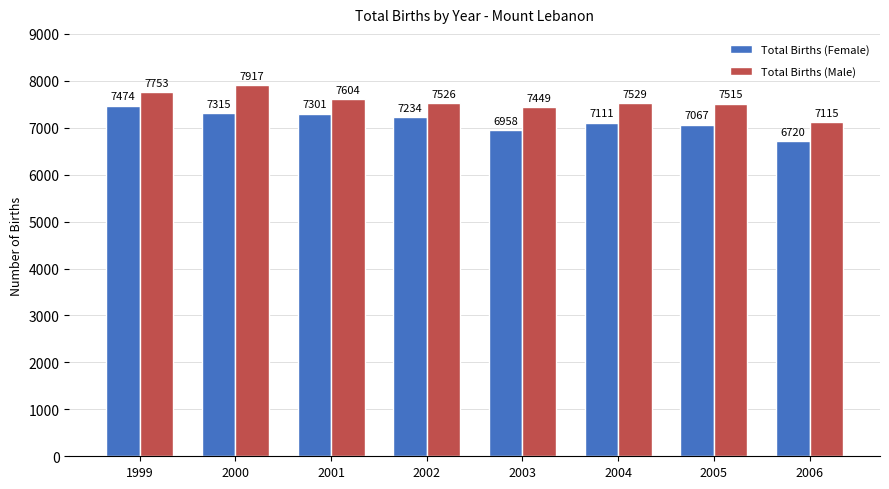

At how many categories does at least one series exceed 6883?

8